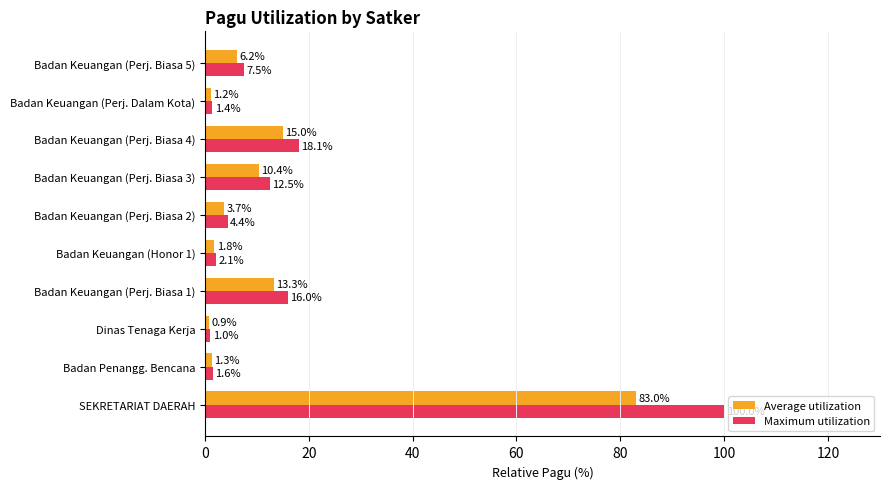

The Average utilization series shows 112.8 at SEKRETARIAT DAERAH. True or false?

False